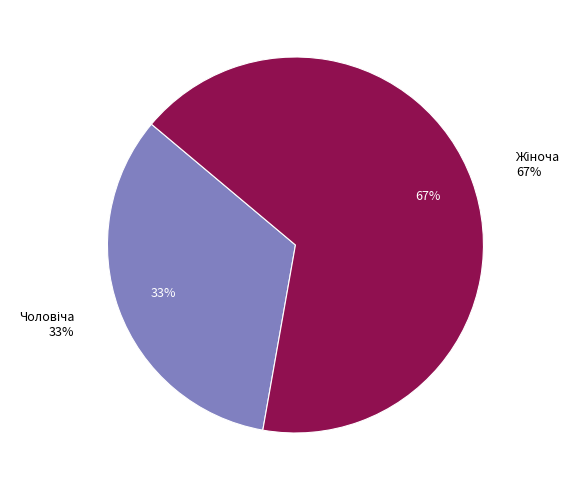

To the nearest percent, what is the combined percentage of Чоловіча and Жіноча?

100%